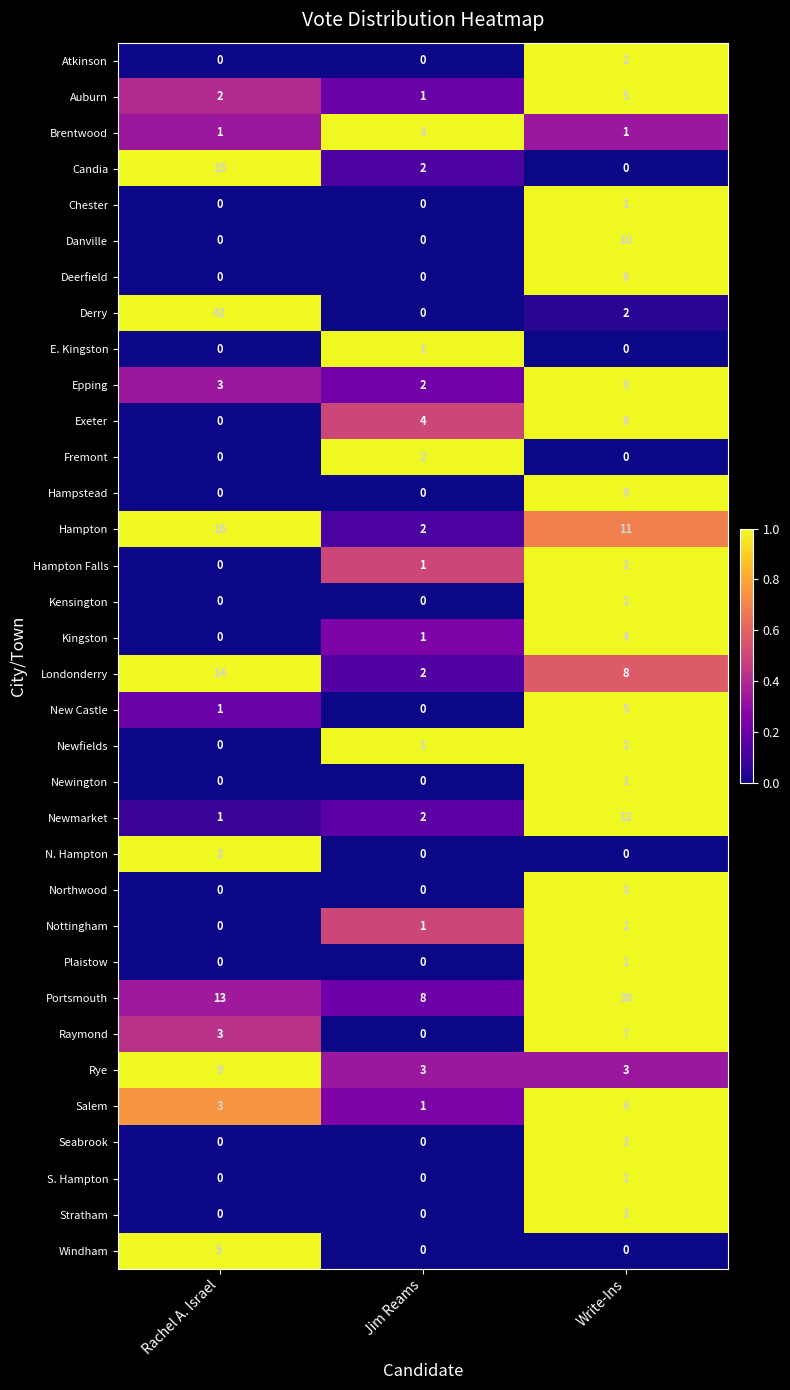

At which category does the chart reach its peak across all series?

Rachel A. Israel